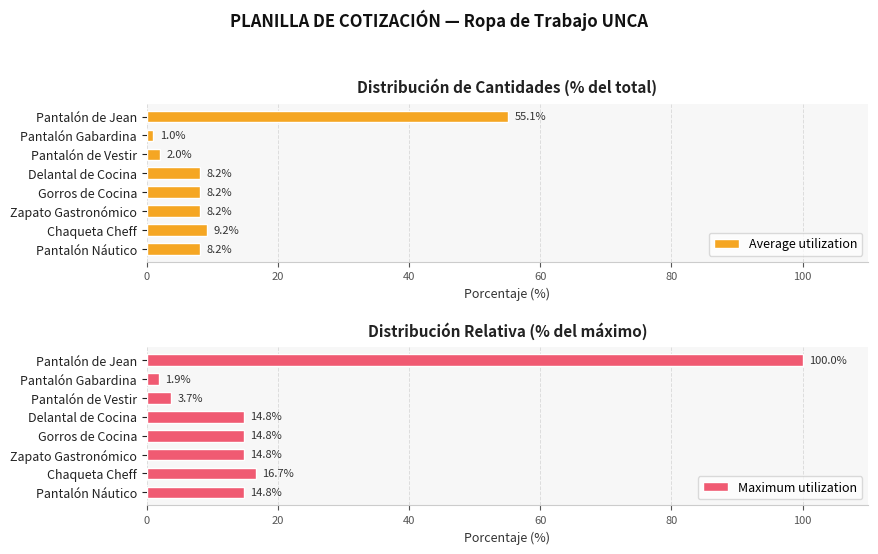

At which label does Average utilization reach its peak?

Pantalón de Jean